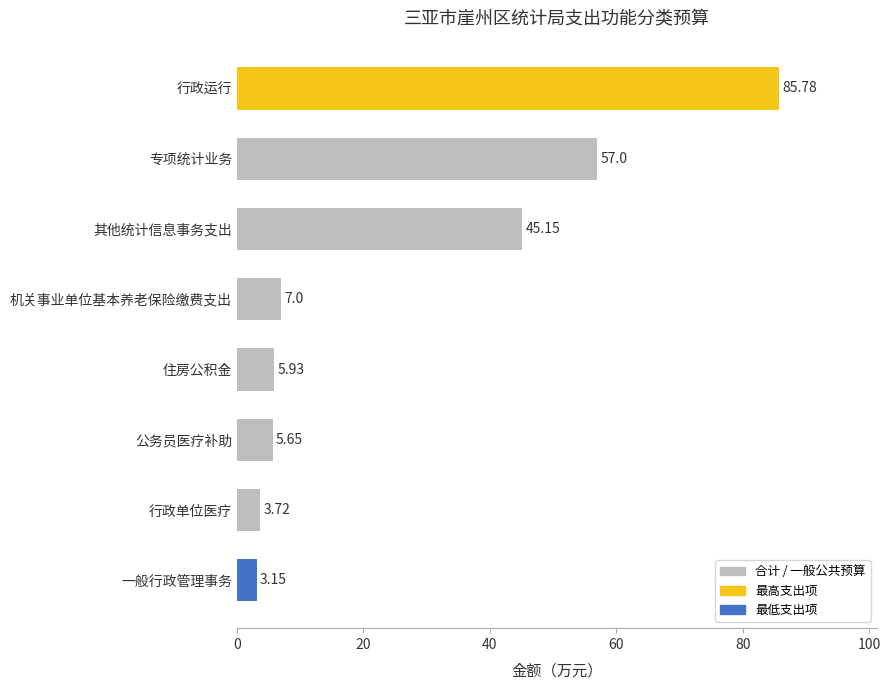

What is the sum of all values?

213.4